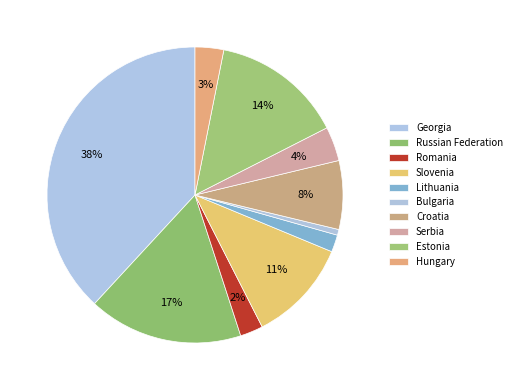

To the nearest percent, what is the average slice percentage?

10%